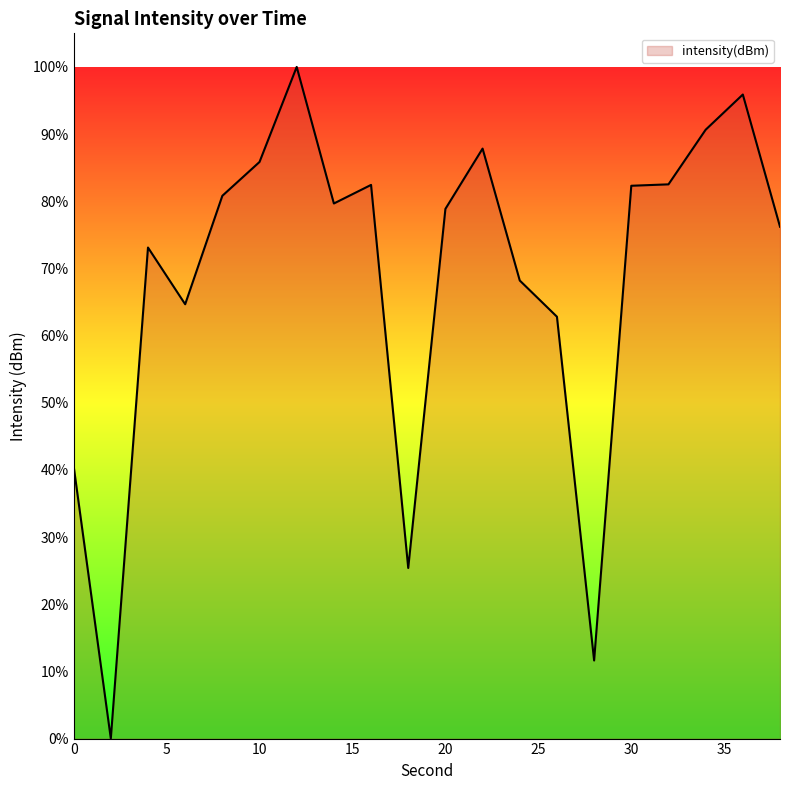

What is the greatest value displayed?

100.0